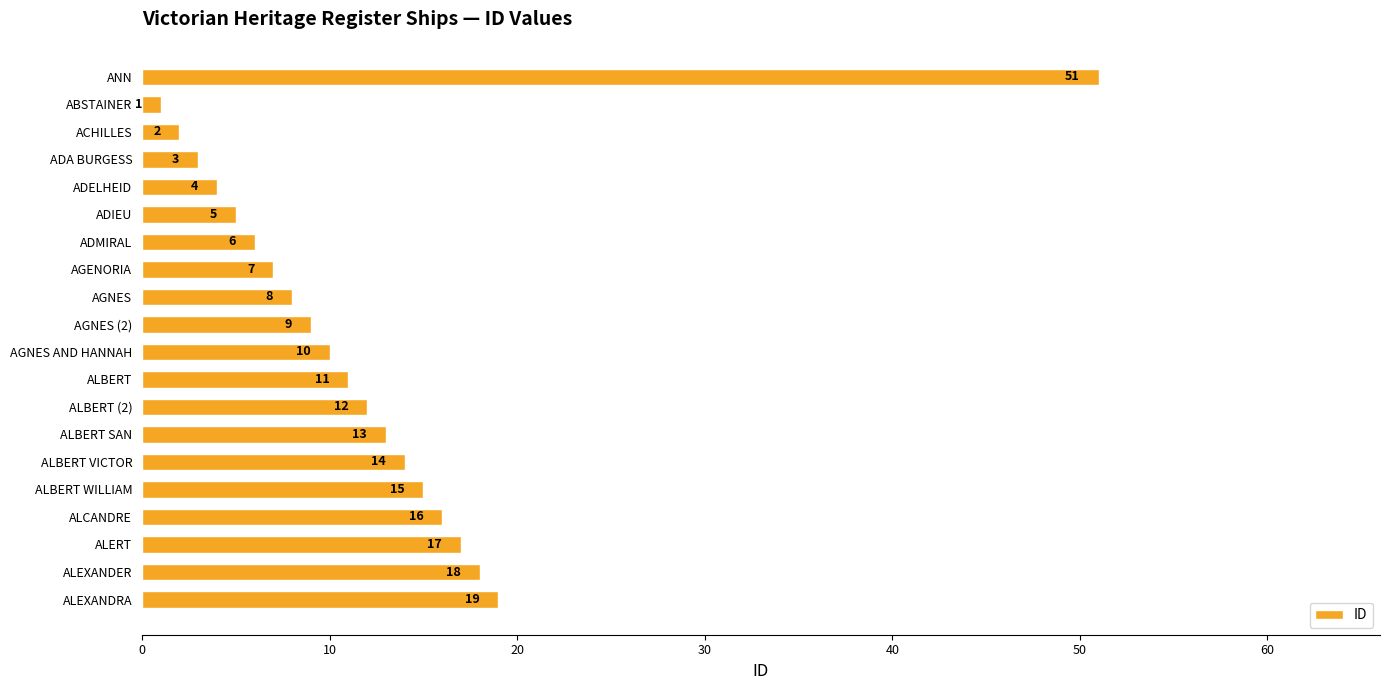

What is the difference between the maximum and second lowest values?

49